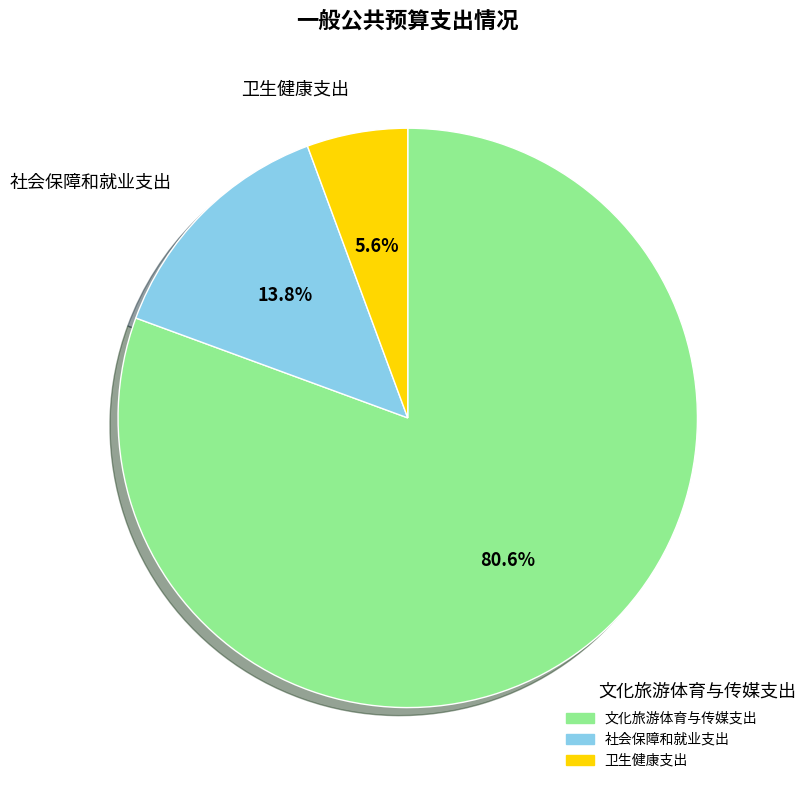

Rank the categories by value from lowest to highest.

卫生健康支出, 社会保障和就业支出, 文化旅游体育与传媒支出